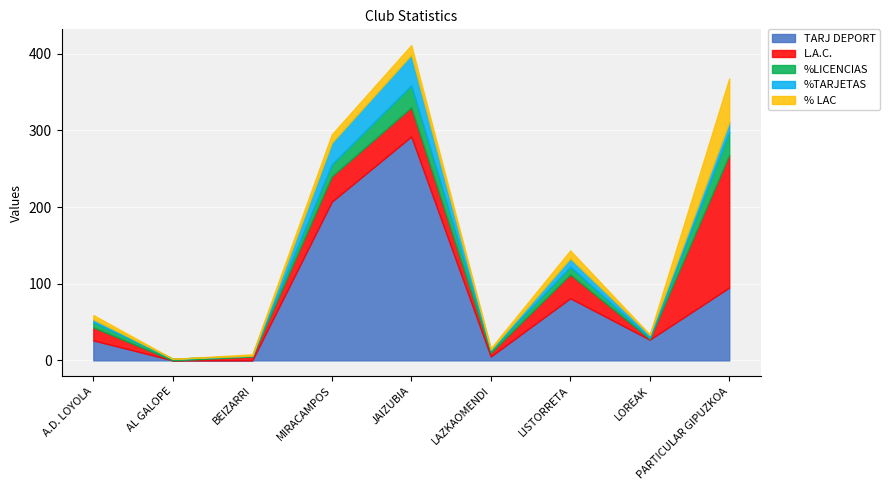

What position from the right is JAIZUBIA?

5